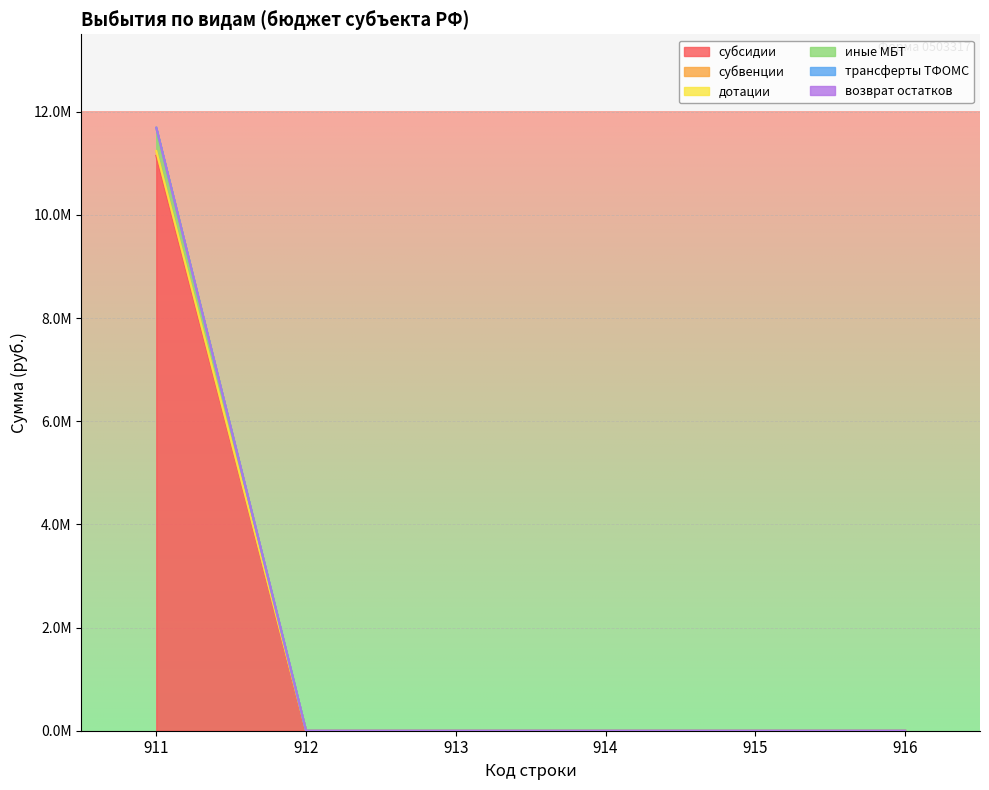

Does the chart display data point markers on the line(s)?

No